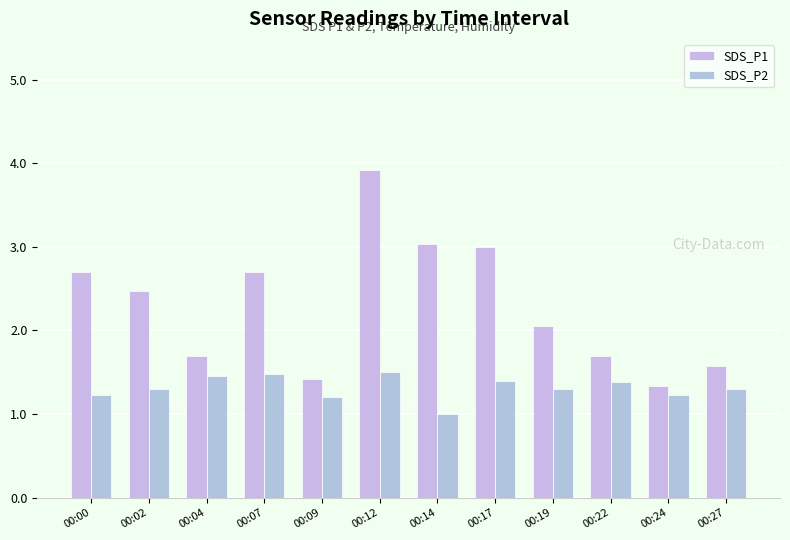

Is it true that SDS_P1 equals 2.5 at 00:02?

True